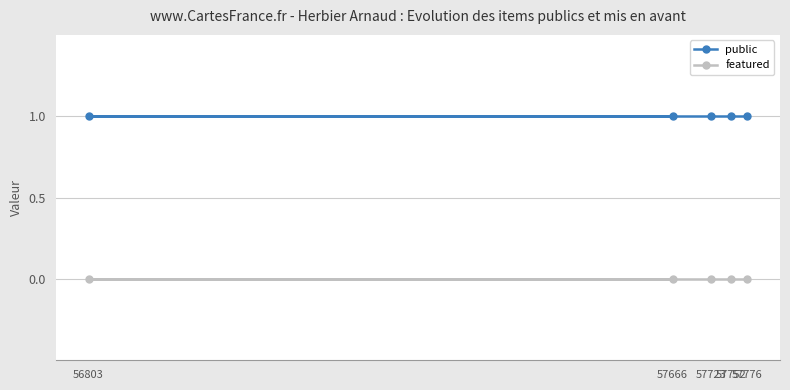

What is the sum of the public values at 57776 and 57752?

2